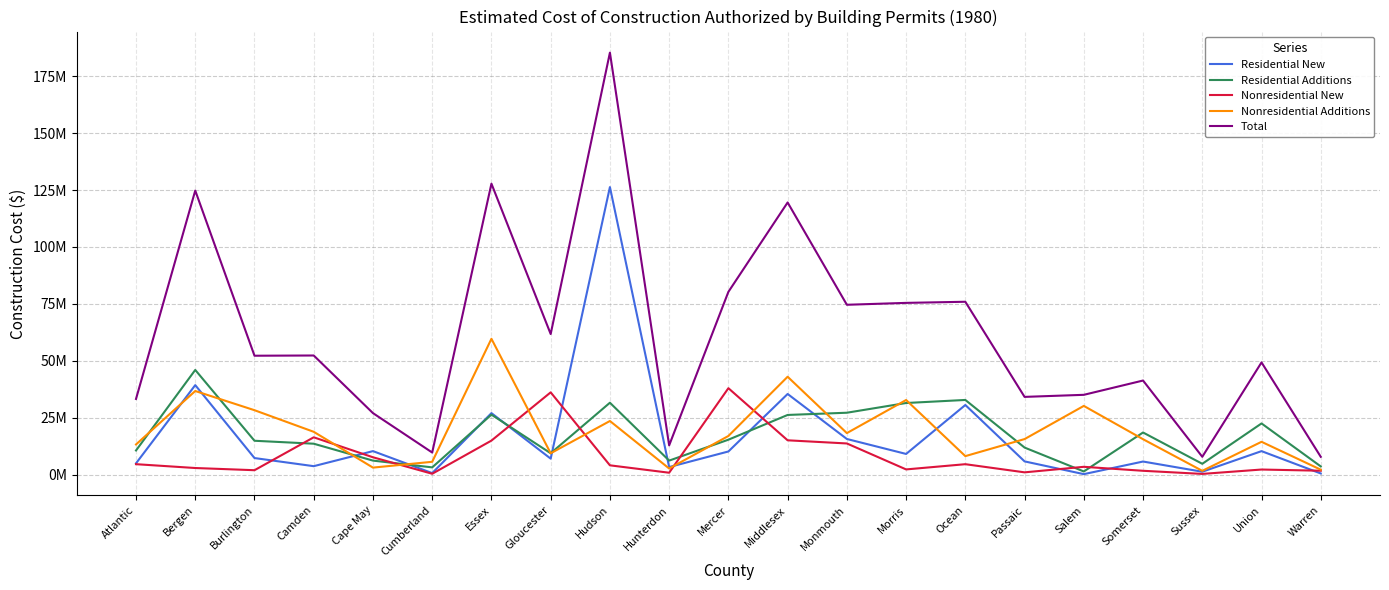

Which series has the largest range (max minus min)?

Total